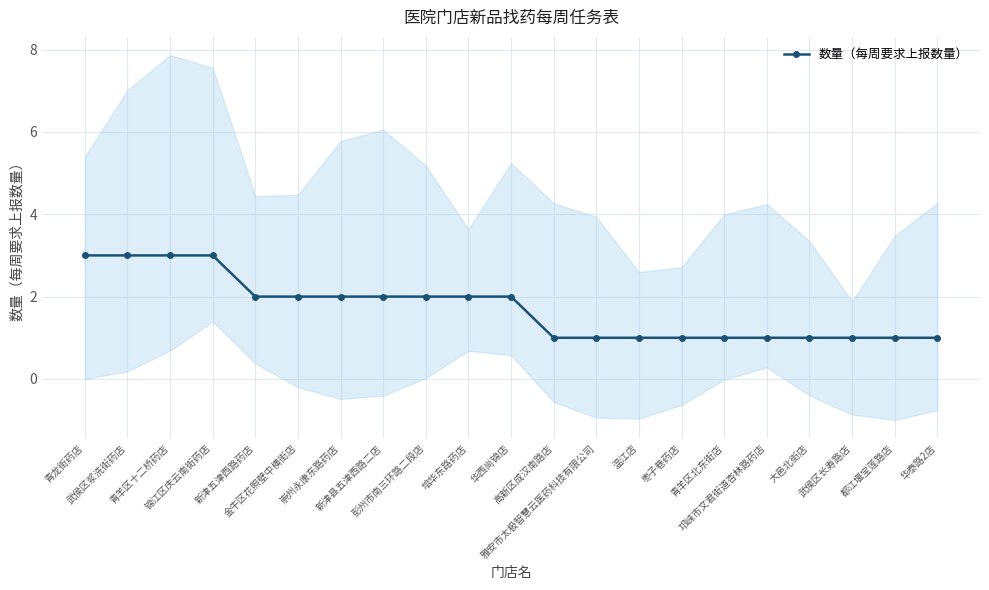

What is the value of the 13th point from the left?

1